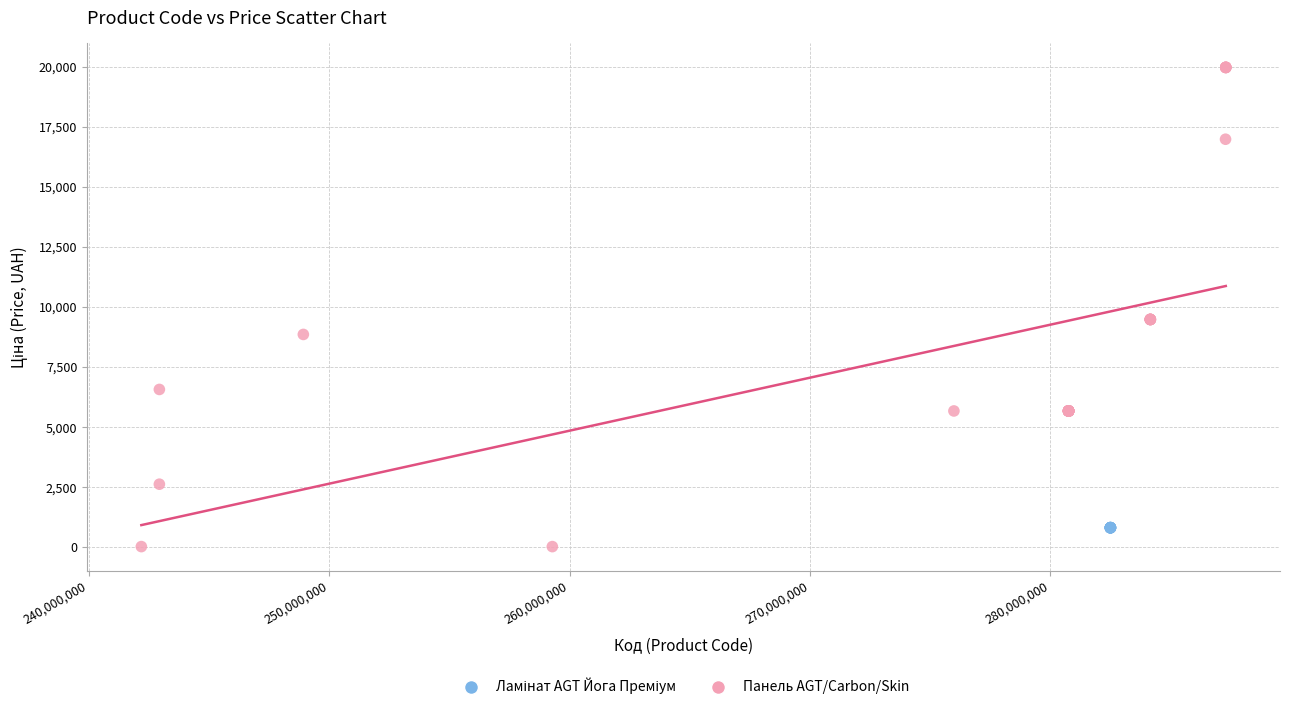

Which series contains the highest Y value?

Панель AGT/Carbon/Skin